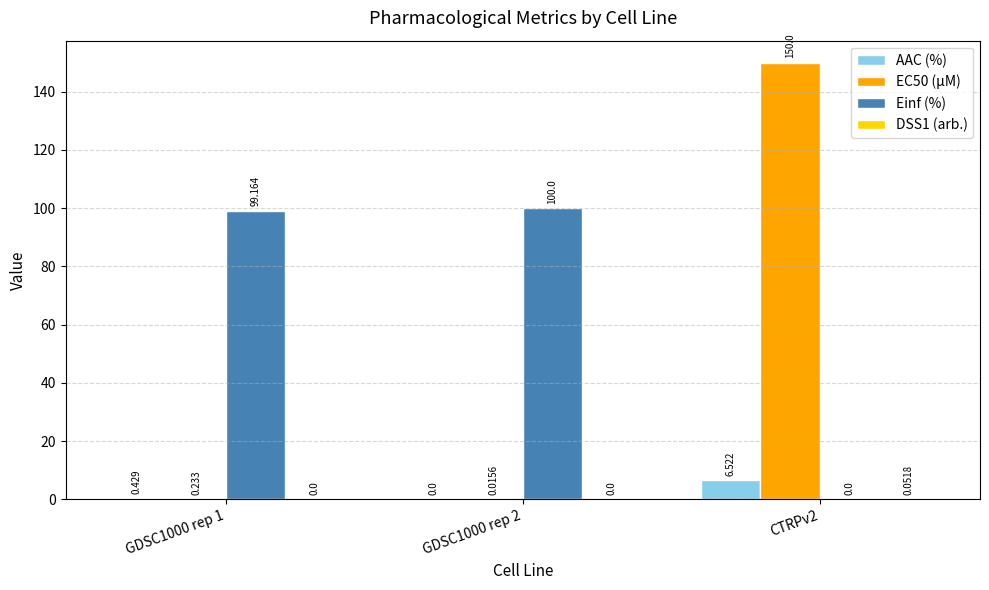

Are the bars grouped side by side (vs. stacked)?

Yes